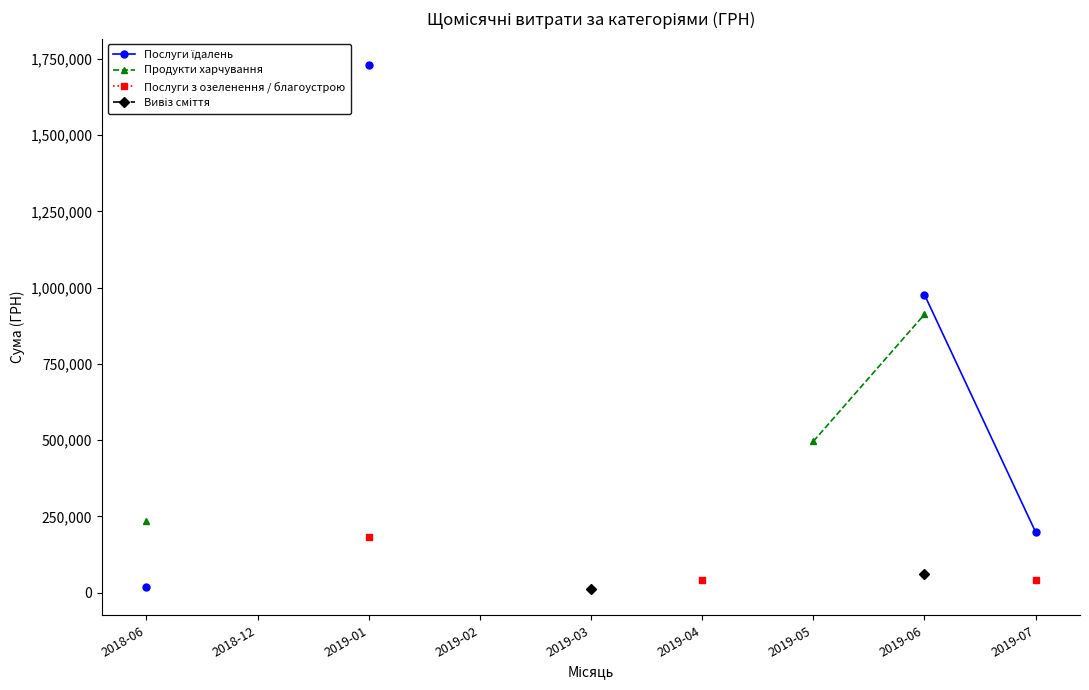

What is the label of the 2nd point from the right?

2019-06